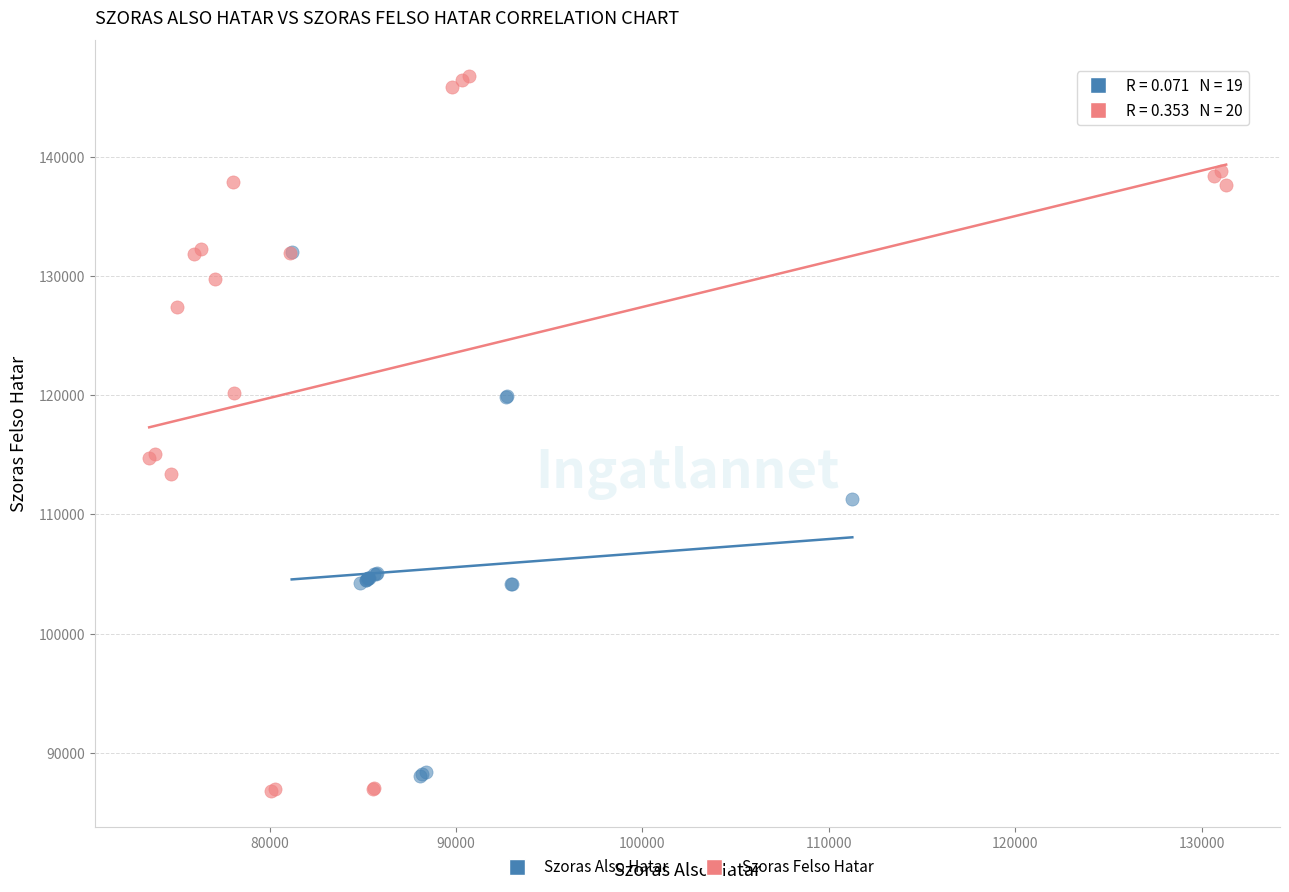

Which series contains the highest Y value?

Szoras Felso Hatar